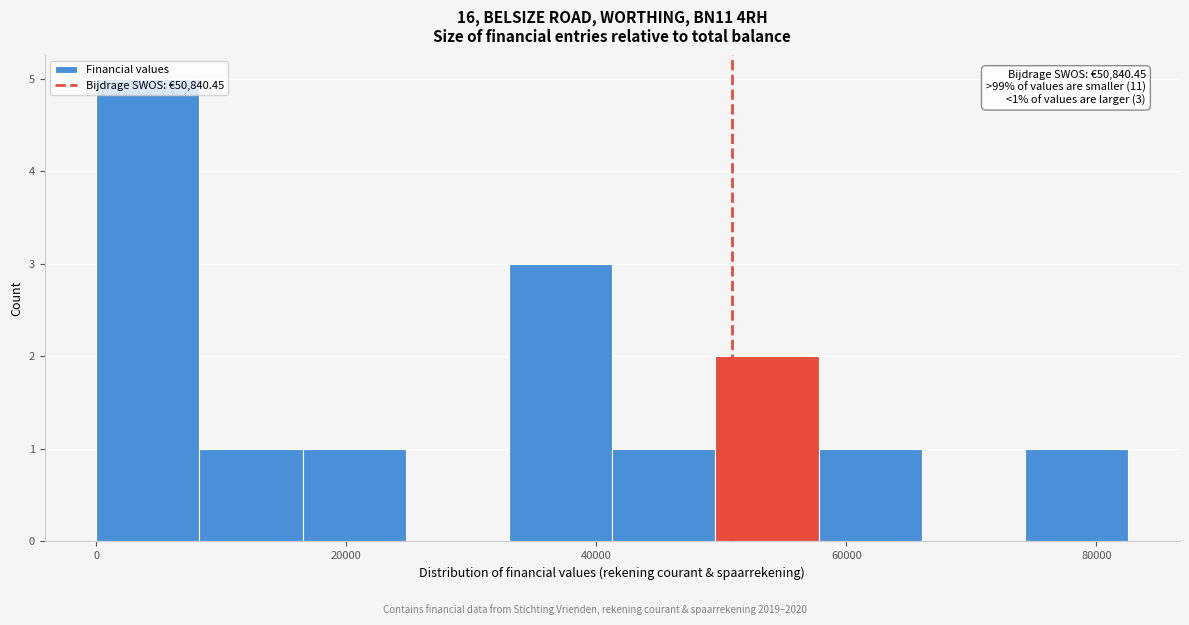

Which range on the x-axis has the tallest bar?

0 to 8000